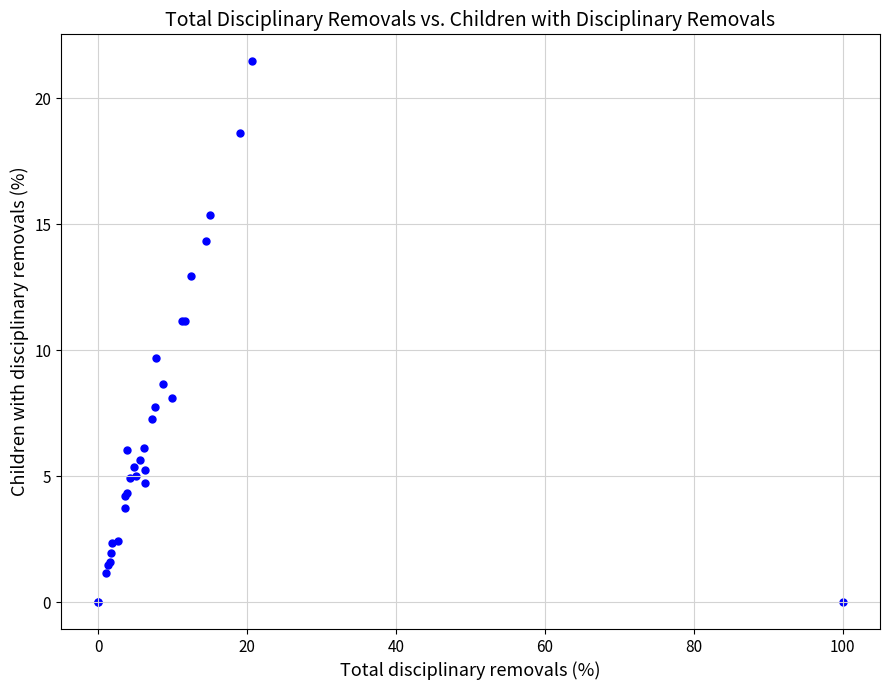

What Y value in the scatter plot is closest to 10?

9.7